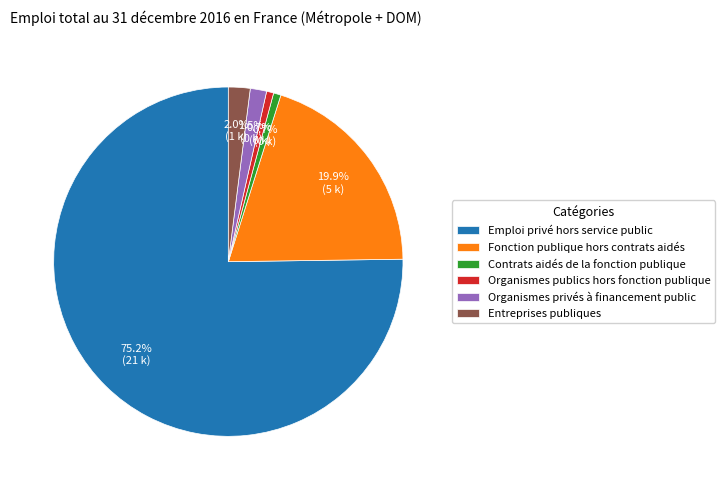

Is it true that Contrats aidés de la fonction publique is 1% of the pie?

True